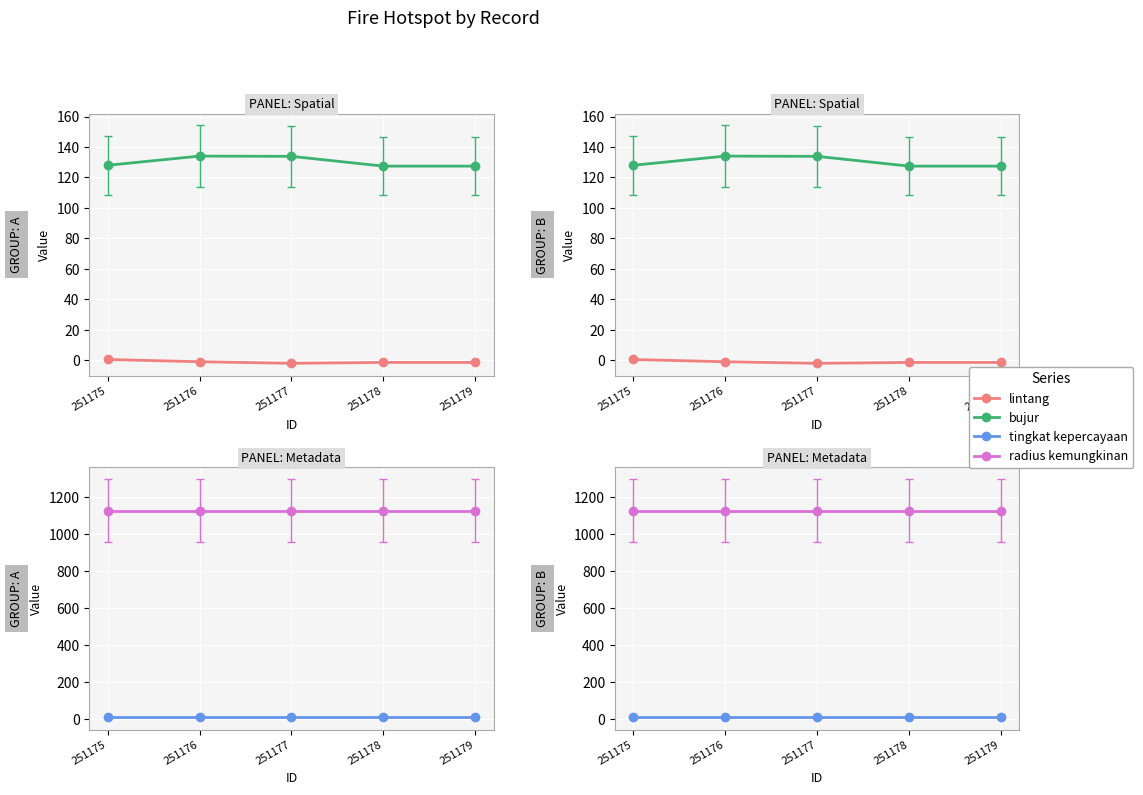

List the series in order of their peak value, lowest first.

lintang, tingkat kepercayaan, bujur, radius kemungkinan